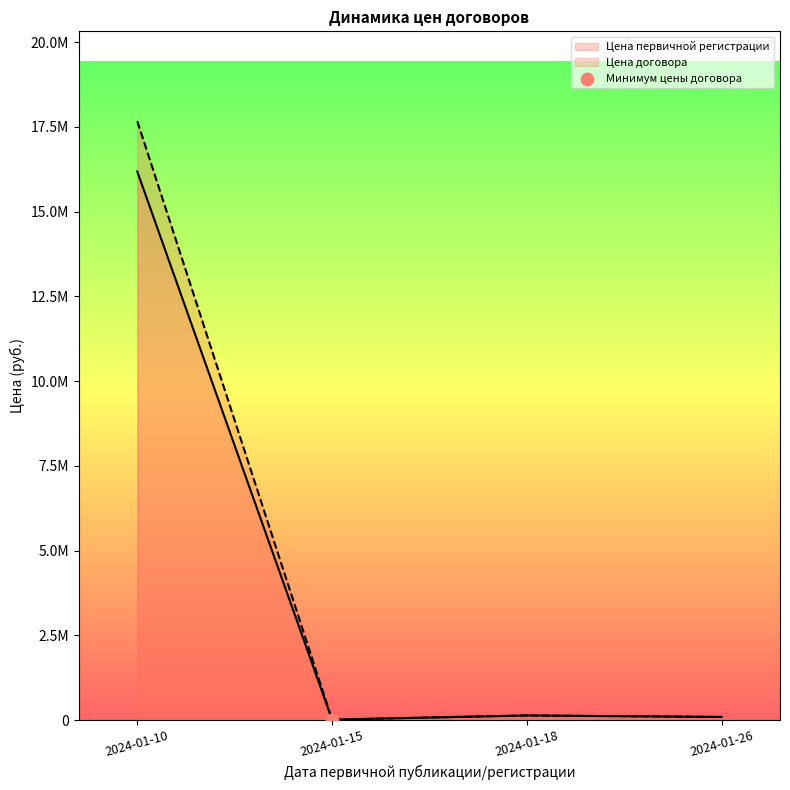

Which series reaches the minimum Y coordinate?

Цена первичной регистрации